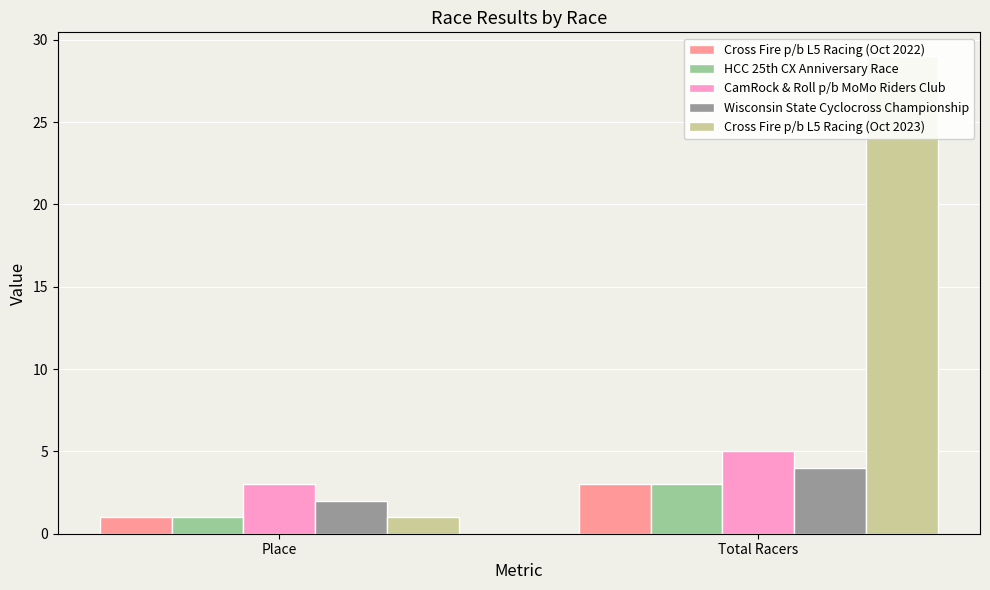

What is the lowest value of the Cross Fire p/b L5 Racing (Oct 2023) series?

1